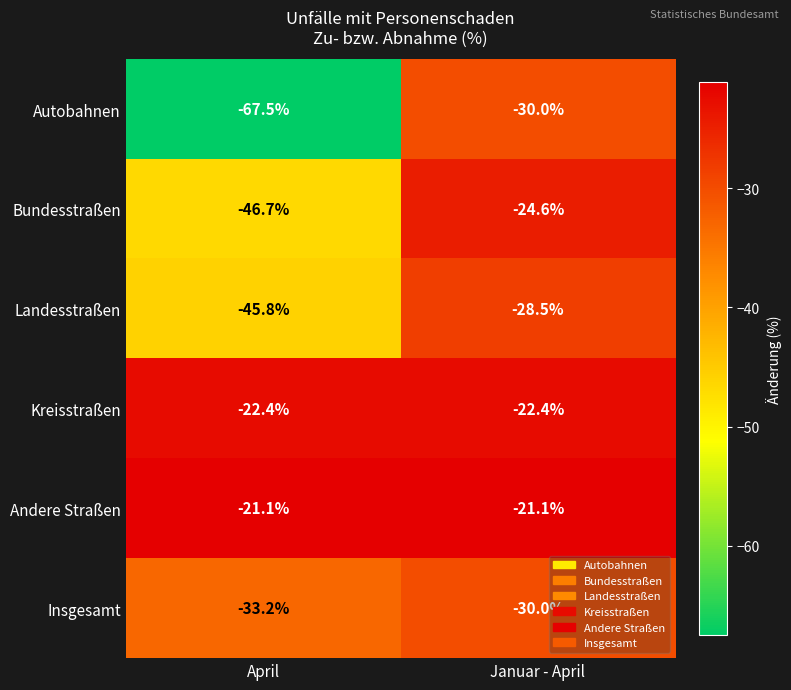

At which label is Bundesstraßen closest to -35?

Januar - April